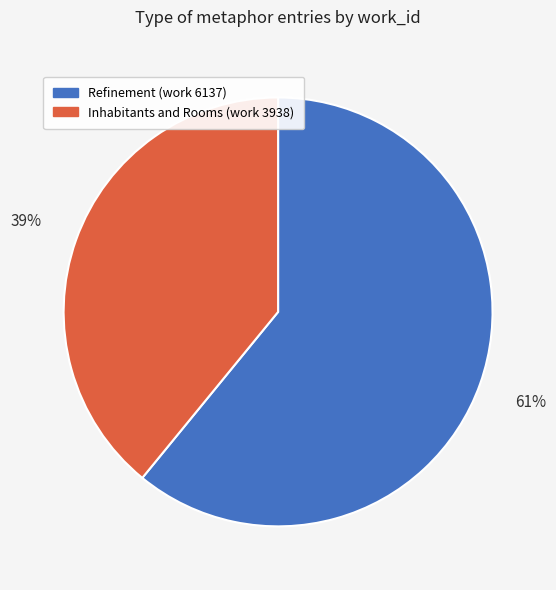

True or false: Refinement (work 6137) accounts for 61% of the total.

True